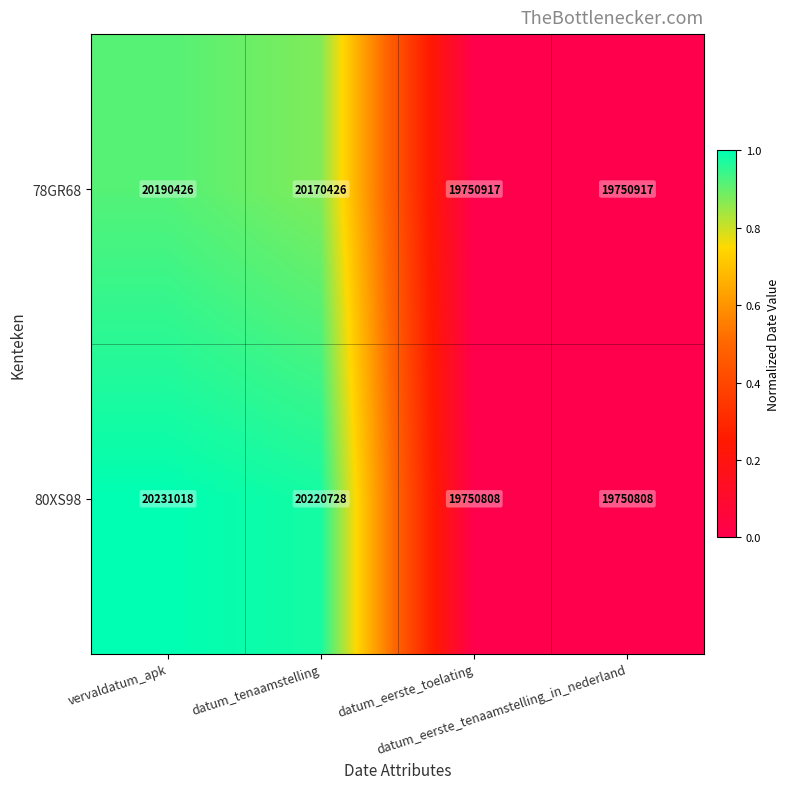

How many data points does each series have?

4